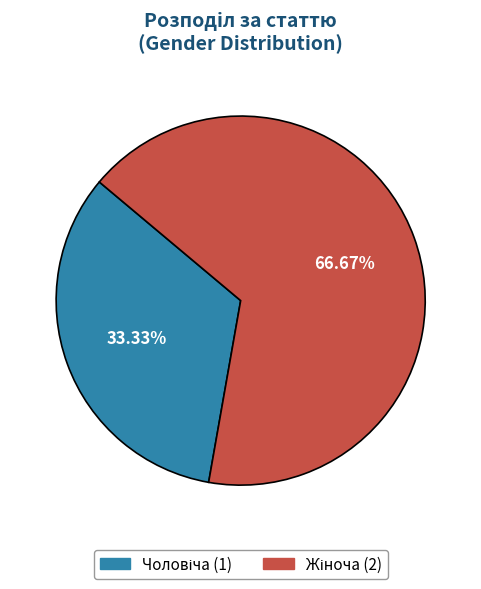

Does any single category account for the majority?

Yes